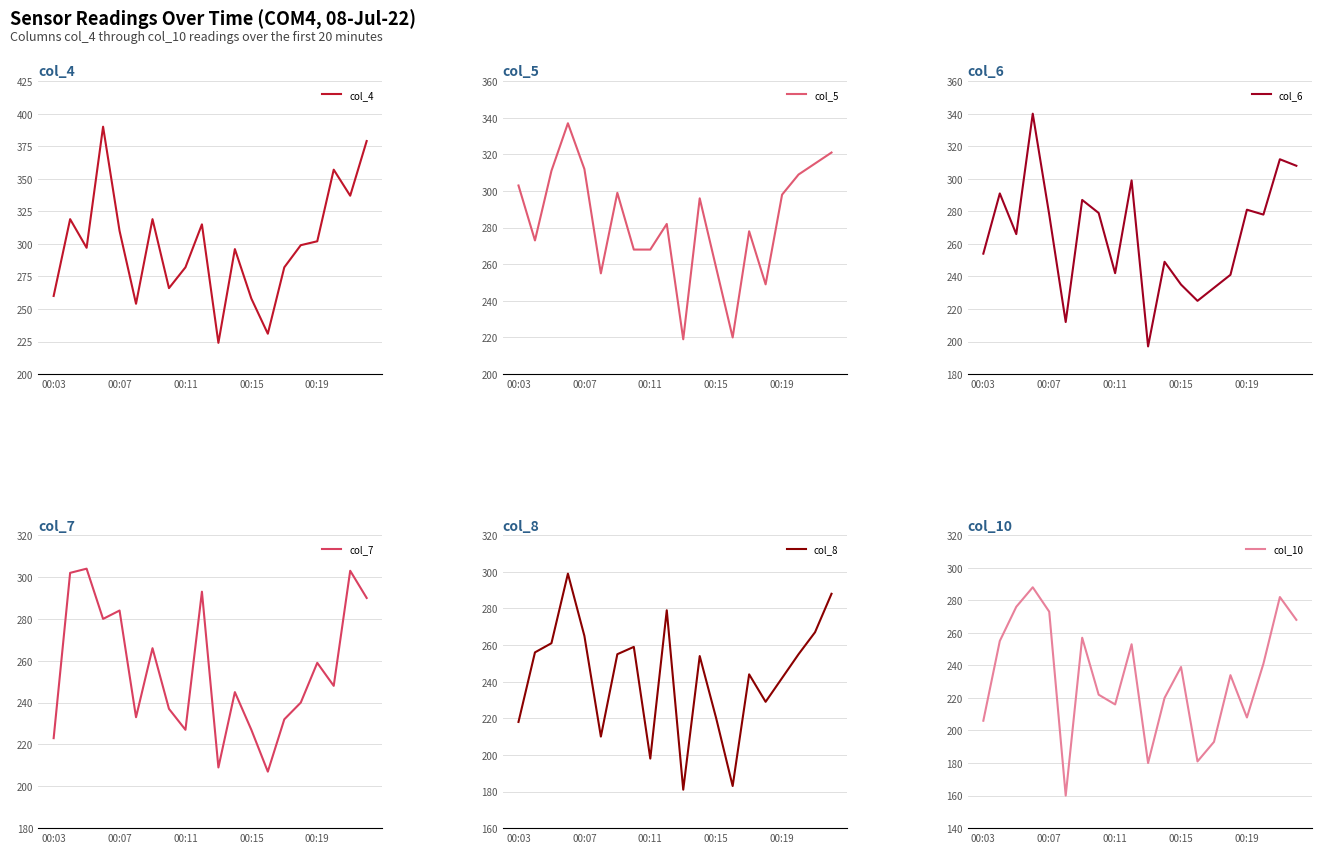

Is it true that col_7 equals 259 at 00:19?

True